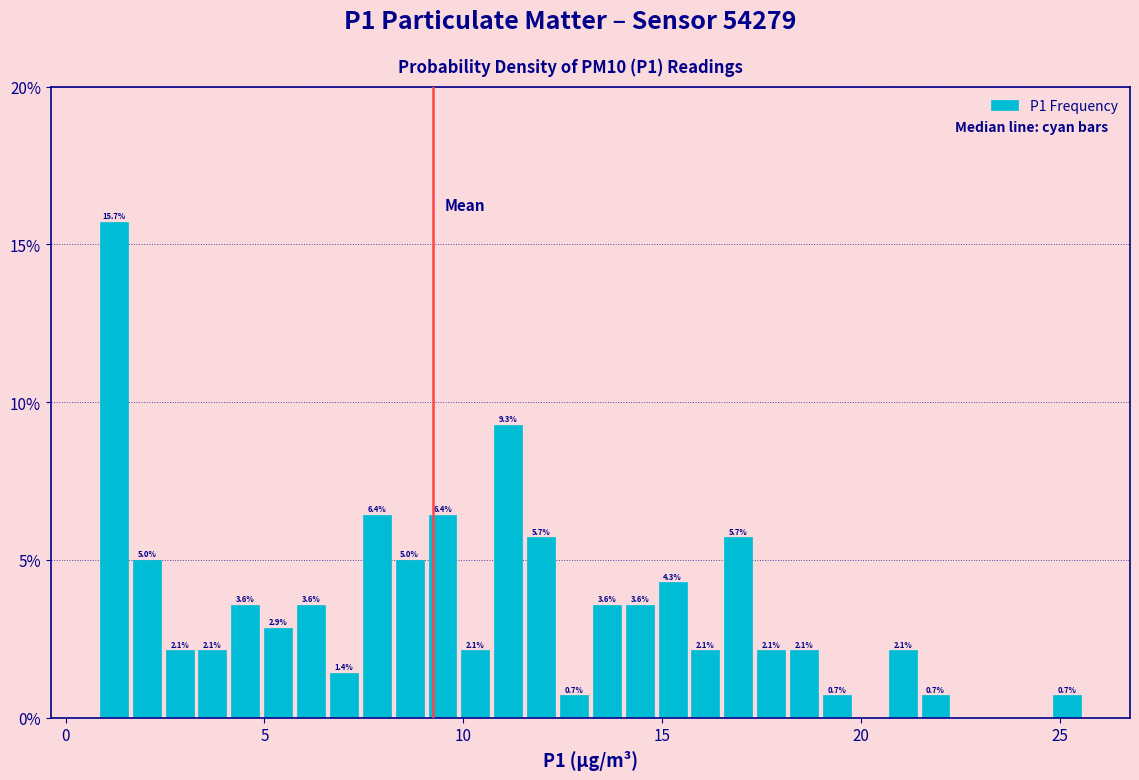

Read against the x-axis, roughly where is the centre of the tallest bar?

1.0